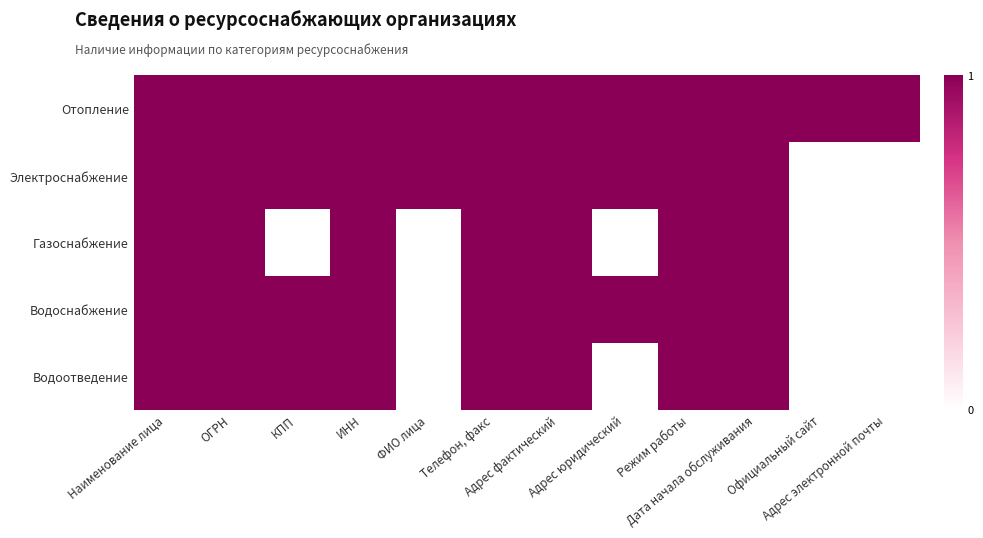

Reading left to right, list all the values displayed in this chart.

Отопление: Наименование лица=1	ОГРН=1	КПП=1	ИНН=1	ФИО лица=1	Телефон, факс=1	Адрес фактический=1	Адрес юридический=1	Режим работы=1	Дата начала обслуживания=1	Официальный сайт=1	Адрес электронной почты=1
Электроснабжение: Наименование лица=1	ОГРН=1	КПП=1	ИНН=1	ФИО лица=1	Телефон, факс=1	Адрес фактический=1	Адрес юридический=1	Режим работы=1	Дата начала обслуживания=1	Официальный сайт=0	Адрес электронной почты=0
Газоснабжение: Наименование лица=1	ОГРН=1	КПП=0	ИНН=1	ФИО лица=0	Телефон, факс=1	Адрес фактический=1	Адрес юридический=0	Режим работы=1	Дата начала обслуживания=1	Официальный сайт=0	Адрес электронной почты=0
Водоснабжение: Наименование лица=1	ОГРН=1	КПП=1	ИНН=1	ФИО лица=0	Телефон, факс=1	Адрес фактический=1	Адрес юридический=1	Режим работы=1	Дата начала обслуживания=1	Официальный сайт=0	Адрес электронной почты=0
Водоотведение: Наименование лица=1	ОГРН=1	КПП=1	ИНН=1	ФИО лица=0	Телефон, факс=1	Адрес фактический=1	Адрес юридический=0	Режим работы=1	Дата начала обслуживания=1	Официальный сайт=0	Адрес электронной почты=0